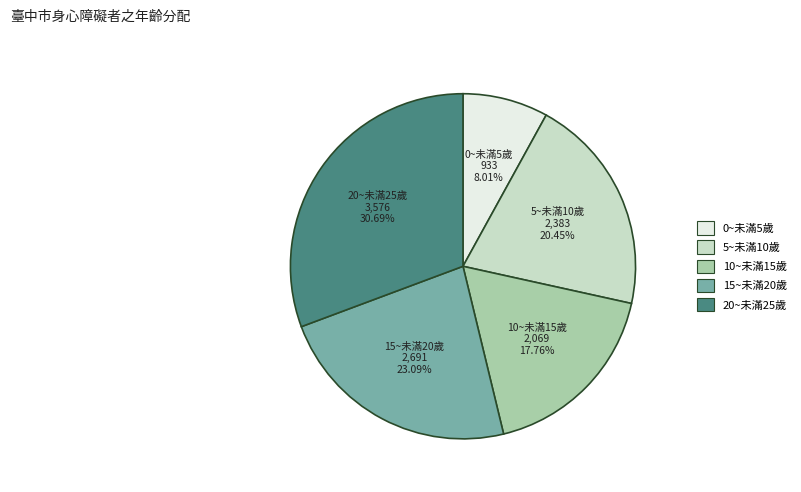

To the nearest percent, what portion does 15~未滿20歲 represent?

23%